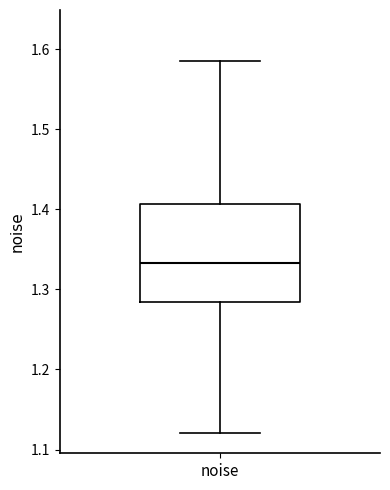

Read this box plot against the y-axis: the position of the median line, the range covered by the box, and the ends of both whiskers. The values are not printed on the chart, so give them approximately, as read against the axis.

median 1.33, box 1.28 to 1.41, whiskers 1.12 to 1.58